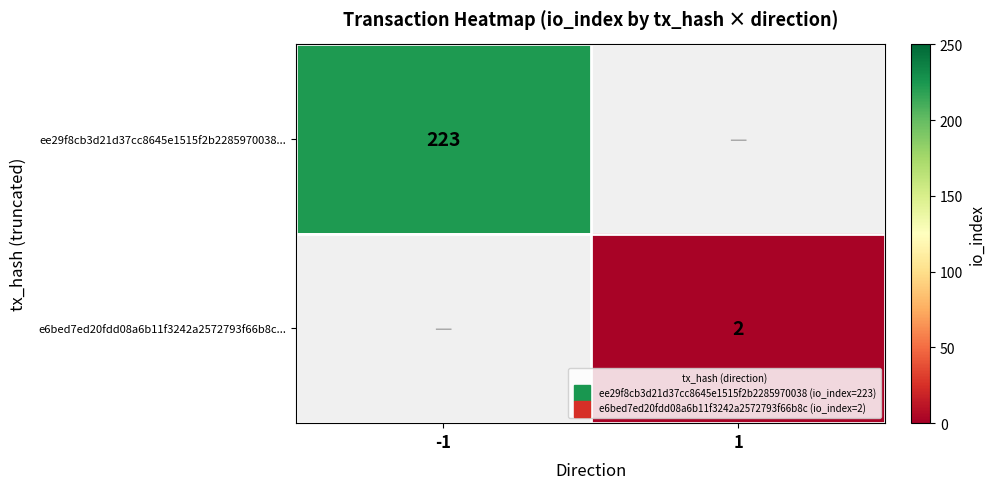

Which category has the lowest value across all series?

1